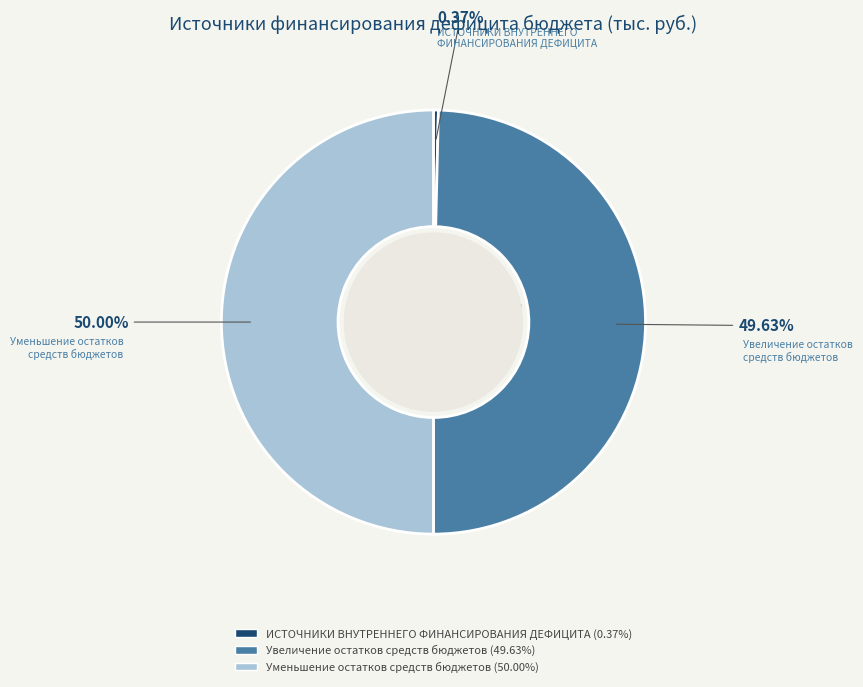

Does ИСТОЧНИКИ ВНУТРЕННЕГО ФИНАНСИРОВАНИЯ ДЕФИЦИТА account for over 50% of the chart?

No